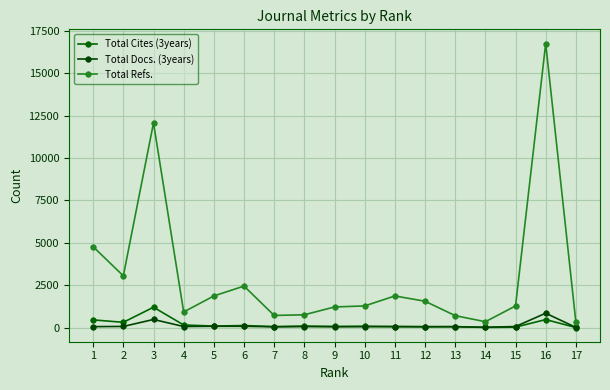

At which category does Total Refs. reach its first local valley?

2